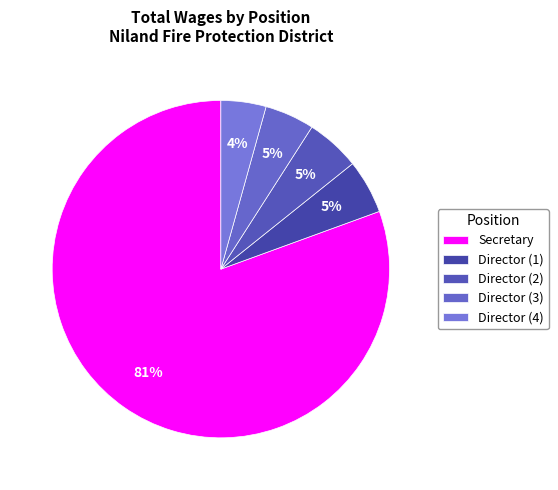

Which slice represents more than half of the pie?

Secretary